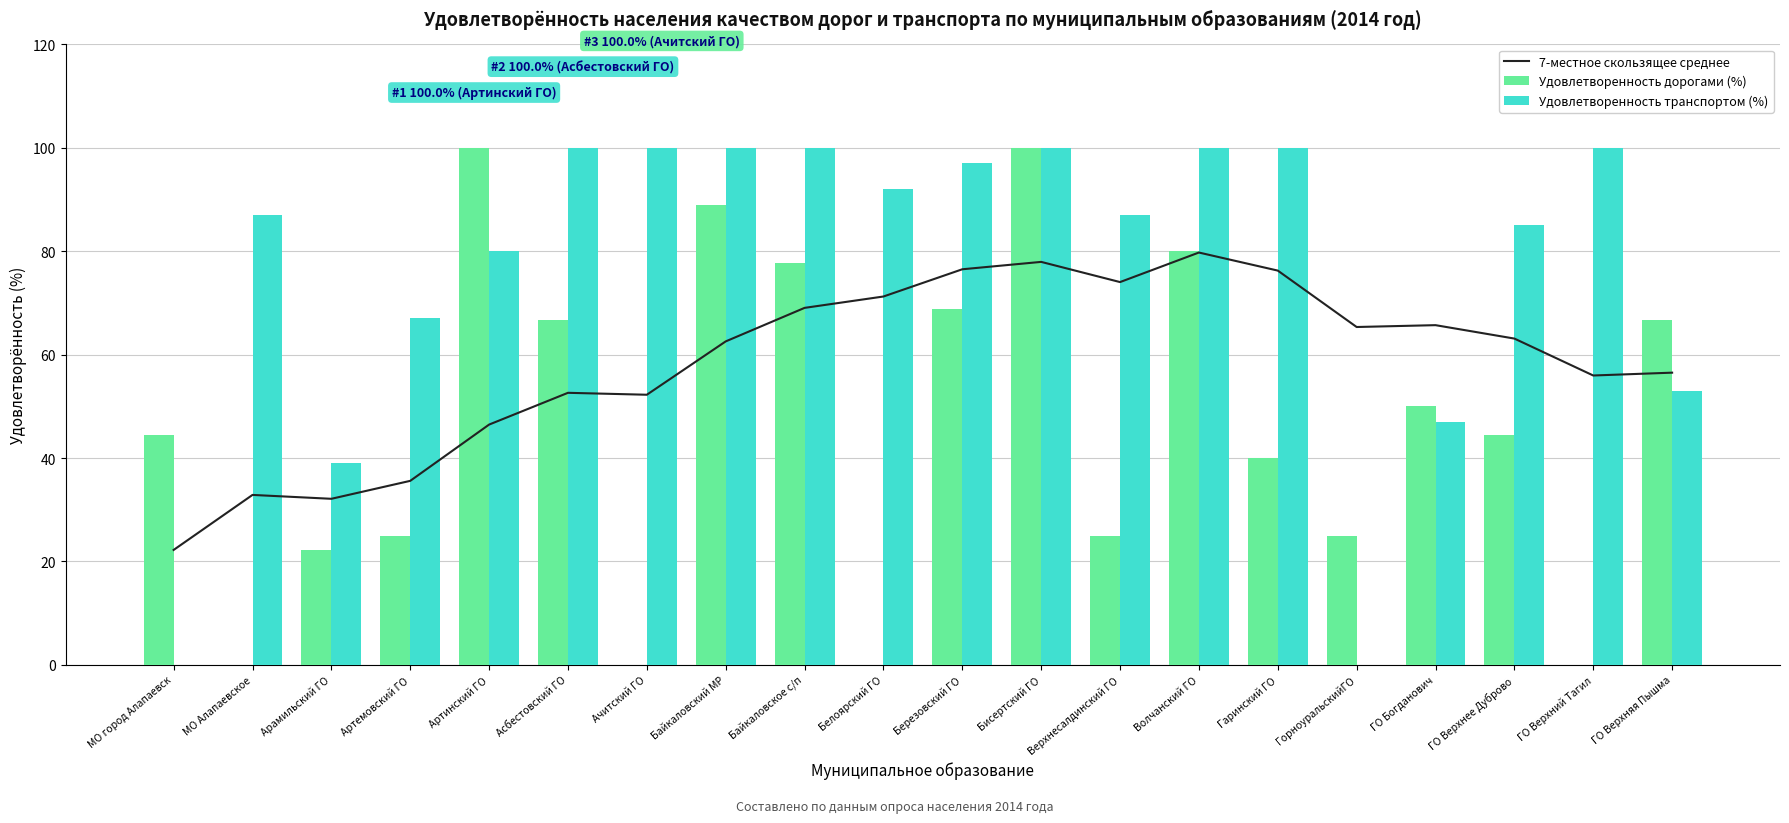

At which category is the sum across all series the highest?

Бисертский ГО